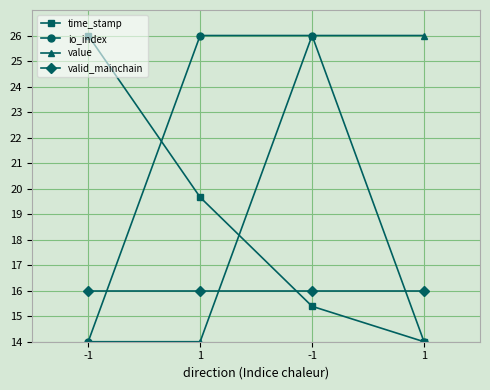

What are all the series names shown in the legend?

time_stamp, io_index, value, valid_mainchain